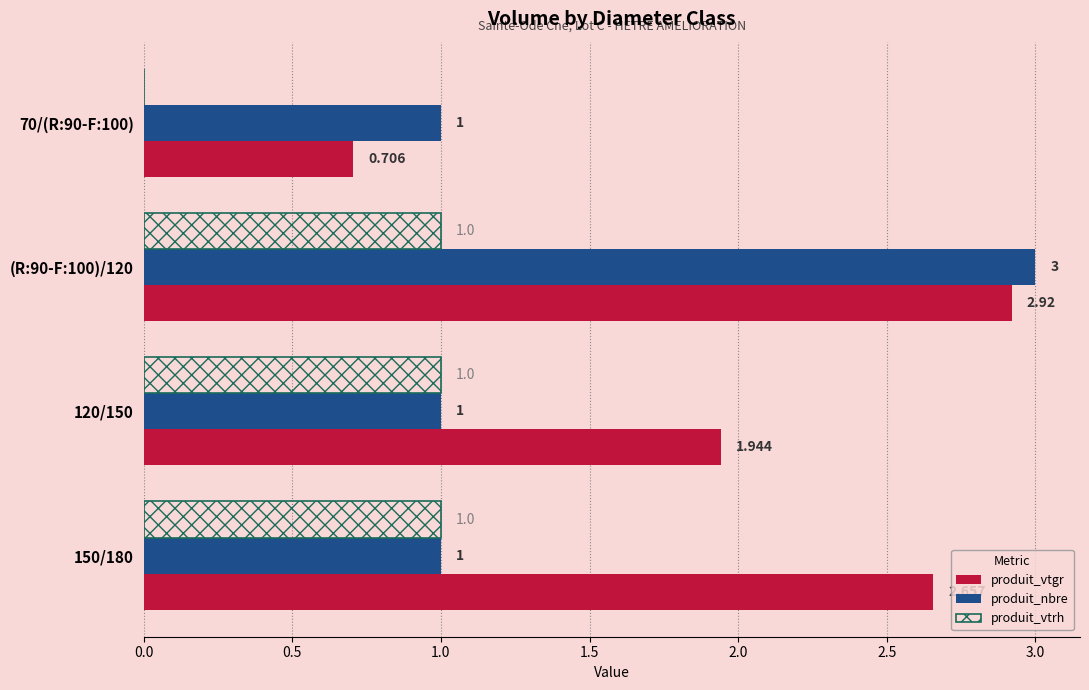

Between (R:90-F:100)/120 and 150/180, which series saw the biggest shift?

produit_nbre